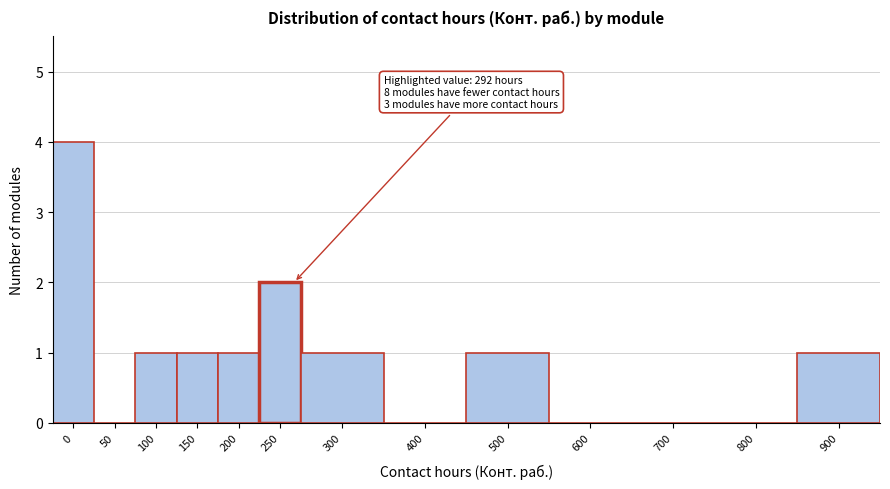

Reading left to right, transcribe all the data shown in this chart.

0=4	50=0	100=1	150=1	200=1	250=2	300=1	400=0	500=1	600=0	700=0	800=0	900=1